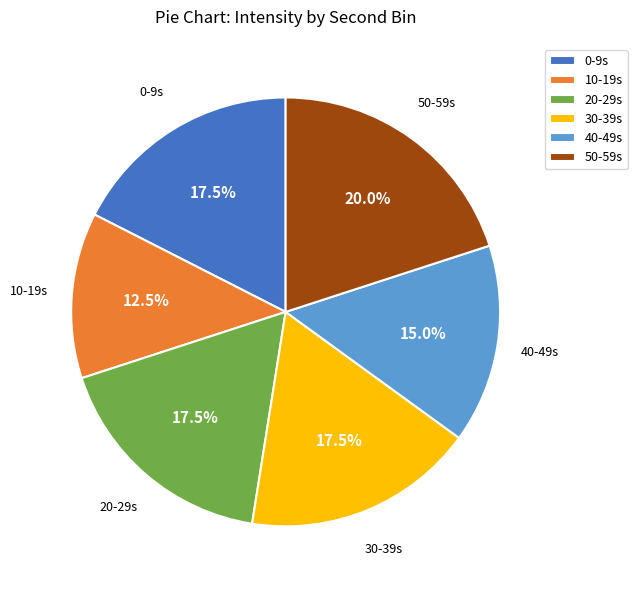

How many segments does this pie chart have?

6